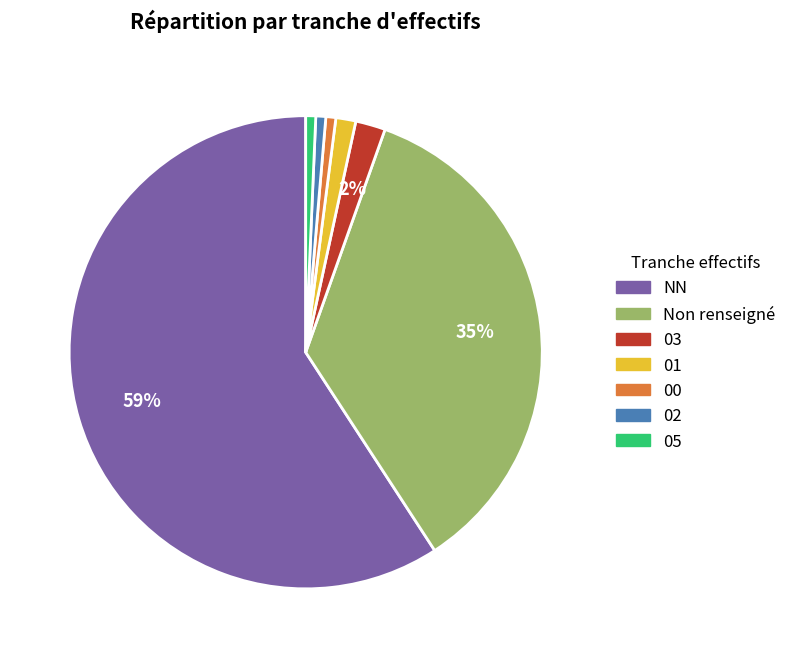

To the nearest percent, what is the average slice percentage?

14%